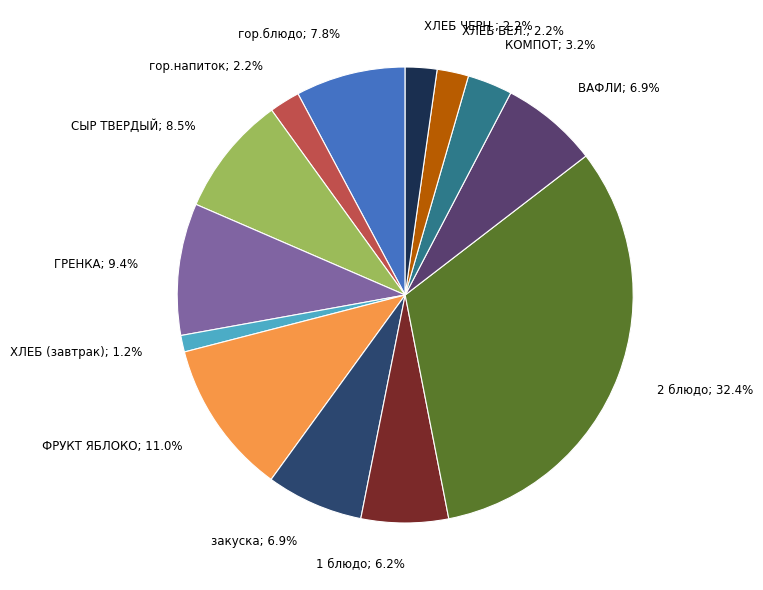

Does any single category account for the majority?

No